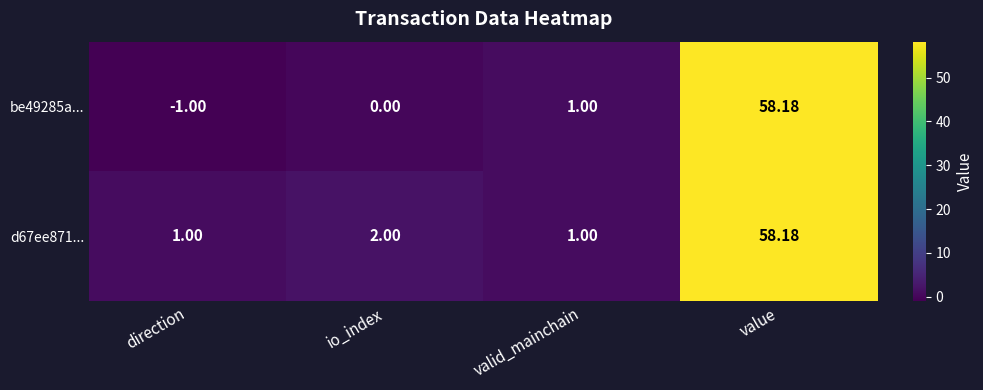

Which label corresponds to the smallest value in the chart?

direction